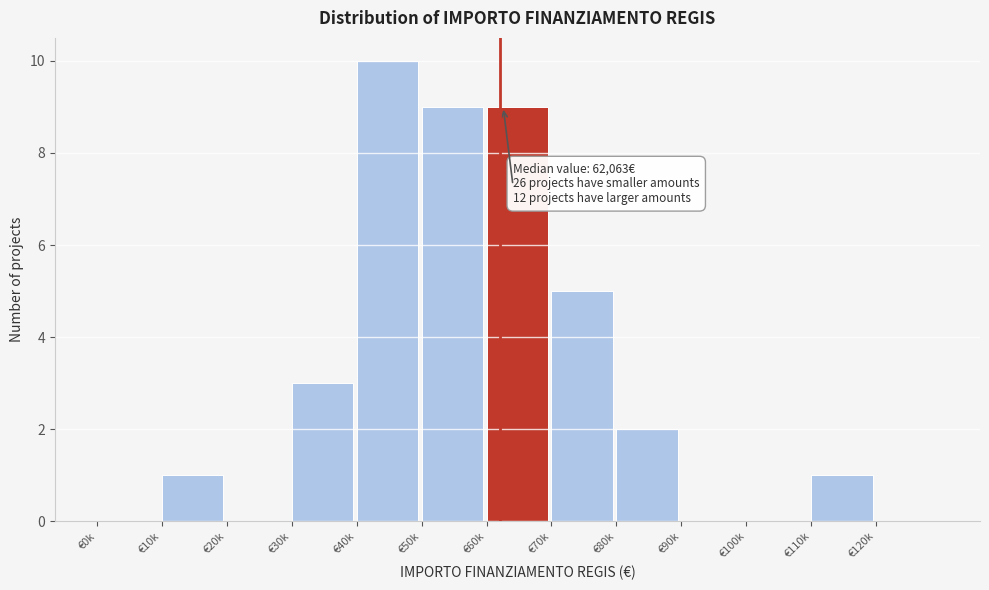

Reading left to right, transcribe all the data shown in this chart.

€0k=0	€10k=1	€20k=0	€30k=3	€40k=10	€50k=9	€60k=9	€70k=5	€80k=2	€90k=0	€100k=0	€110k=1	€120k=0